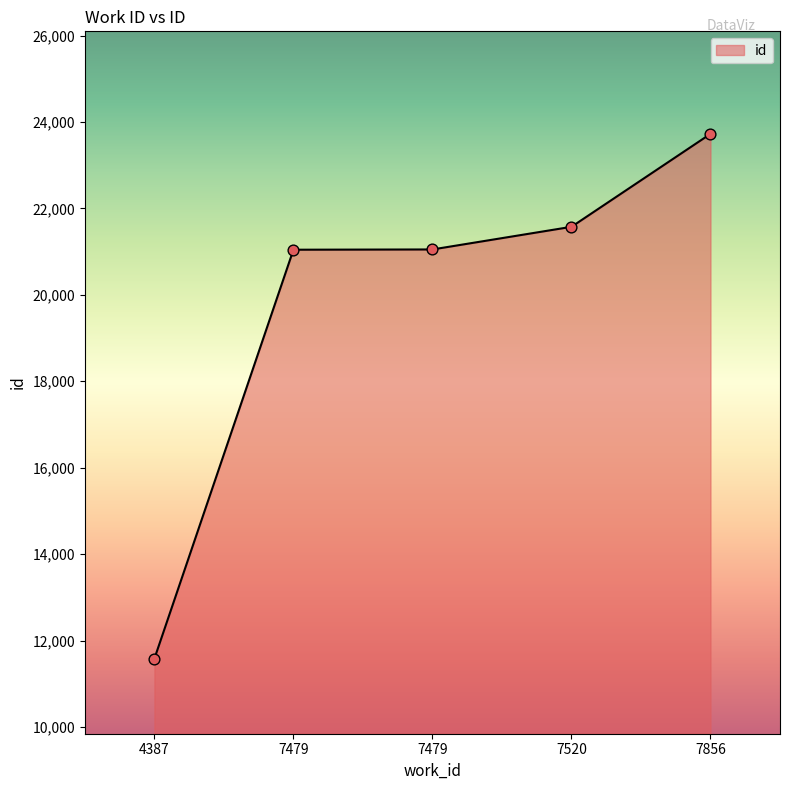

How many lines are shown in the chart?

1